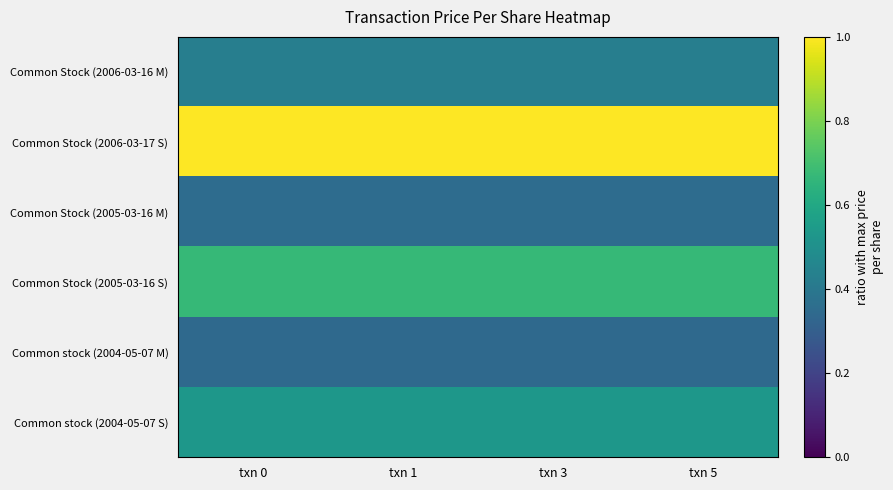

What is the difference between the highest and lowest values at txn 3?

0.7